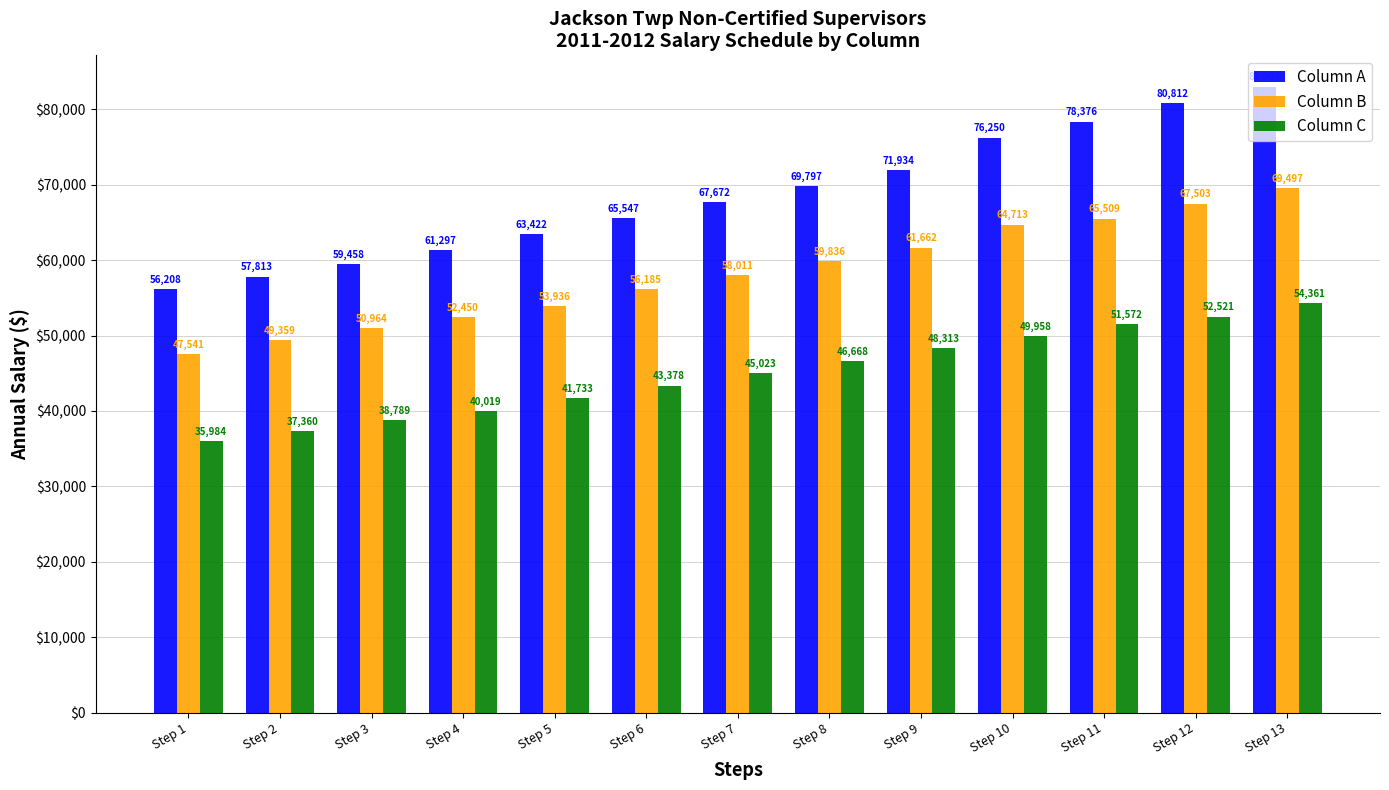

How many categories are shown in the chart?

13